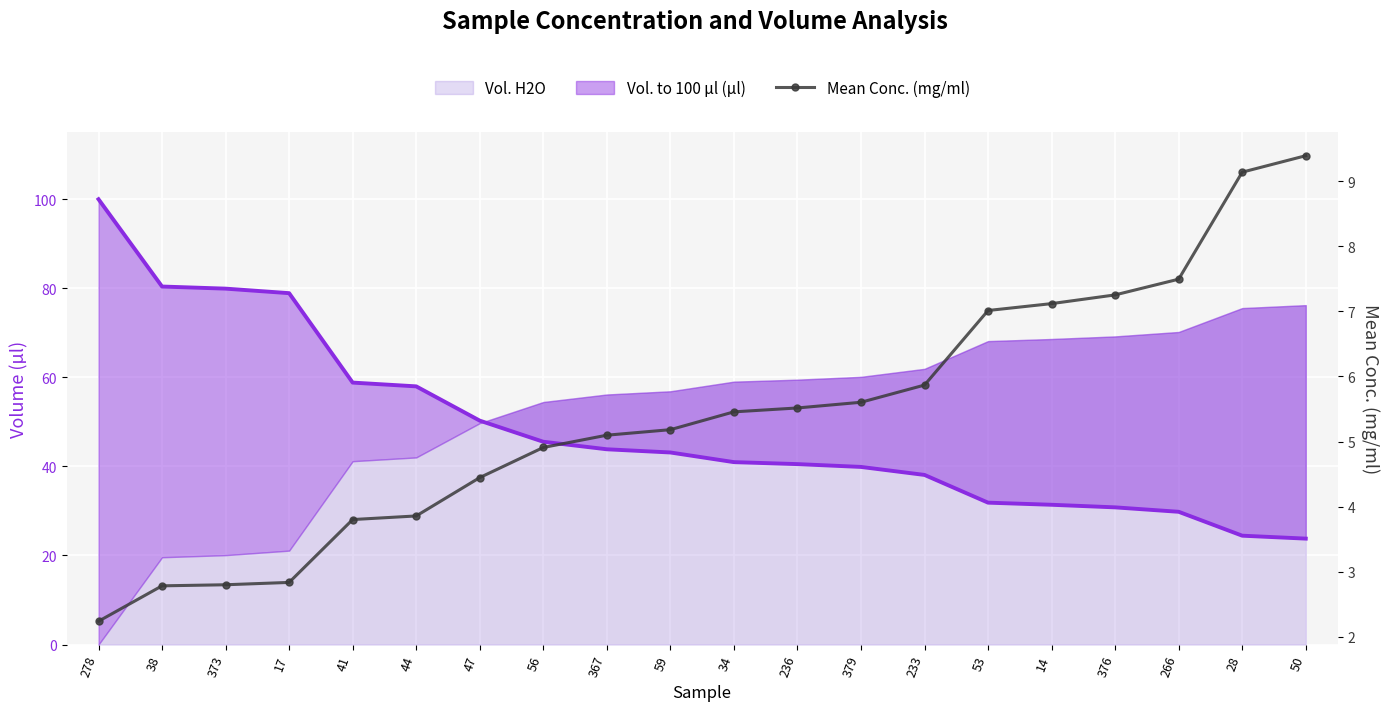

Where is the data nearest to the value 5?

56